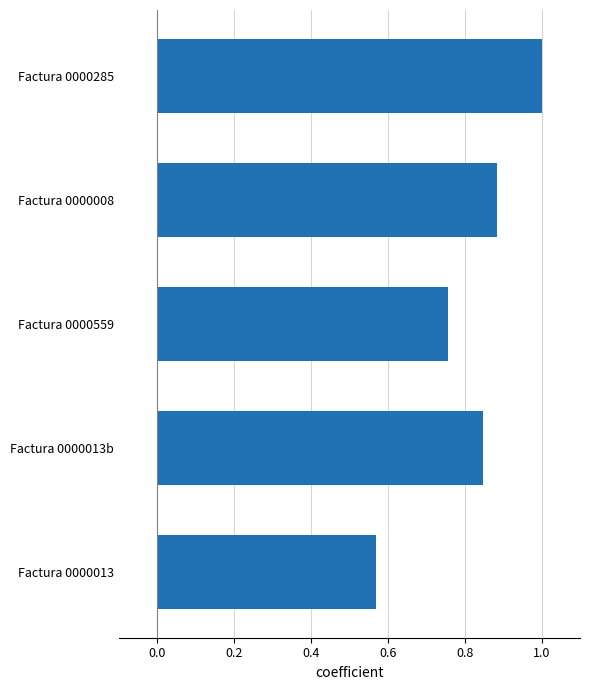

Where is the data nearest to the value 0?

Factura 0000013